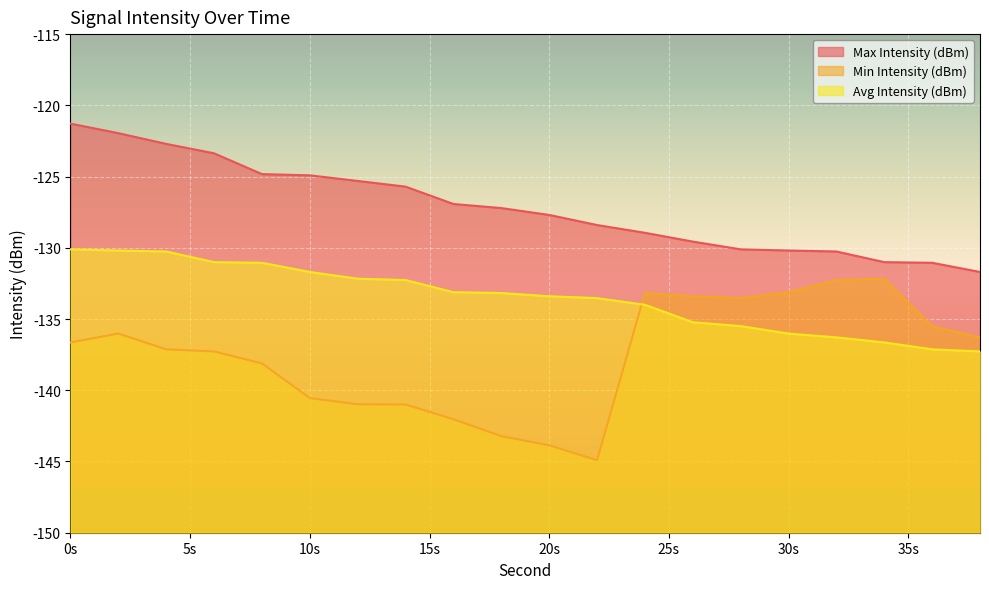

What is the average value of the Min Intensity (dBm) series?

-137.6